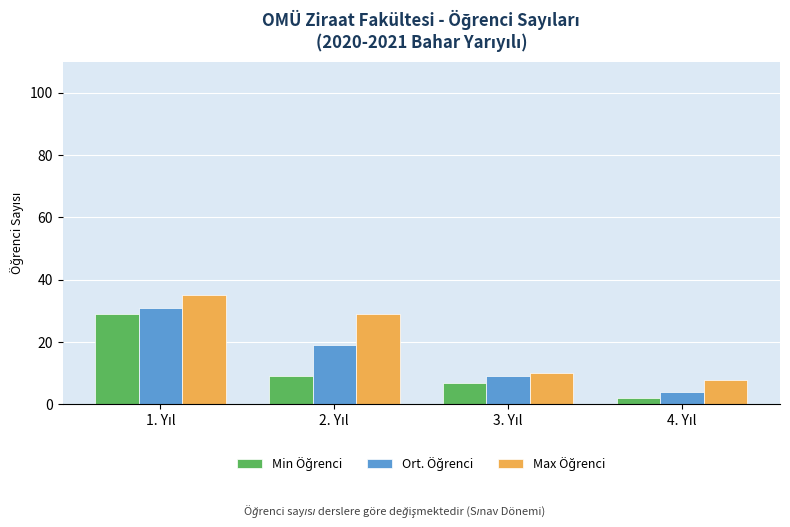

How many series are shown in this chart?

3